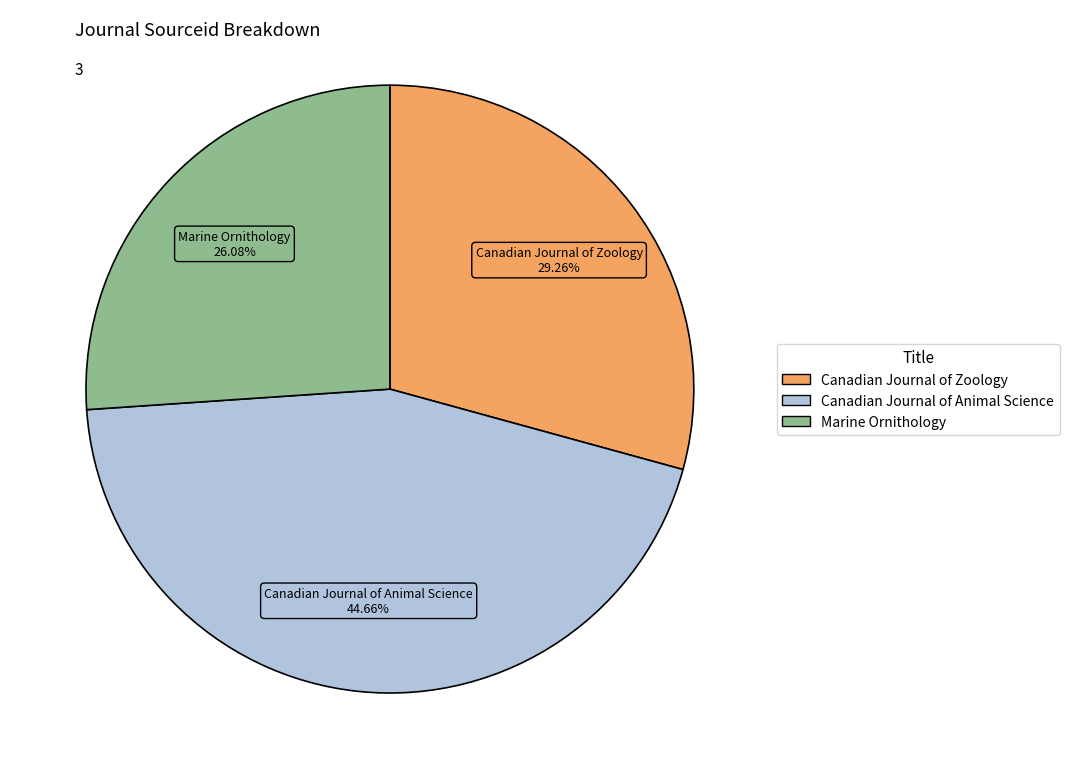

What percentage is the Canadian Journal of Zoology slice, to the nearest percent?

29%